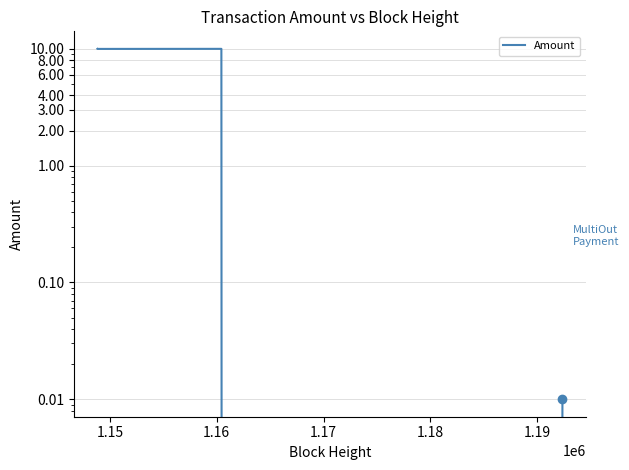

What is the maximum value shown in the chart?

10.0